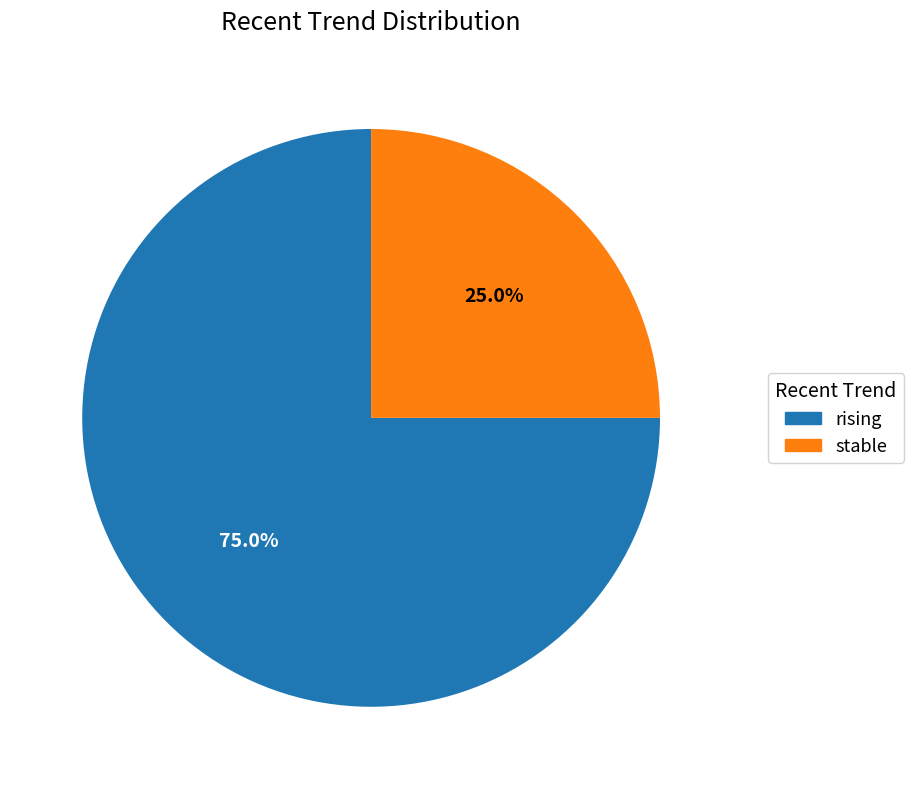

Count the number of slices in the pie.

2